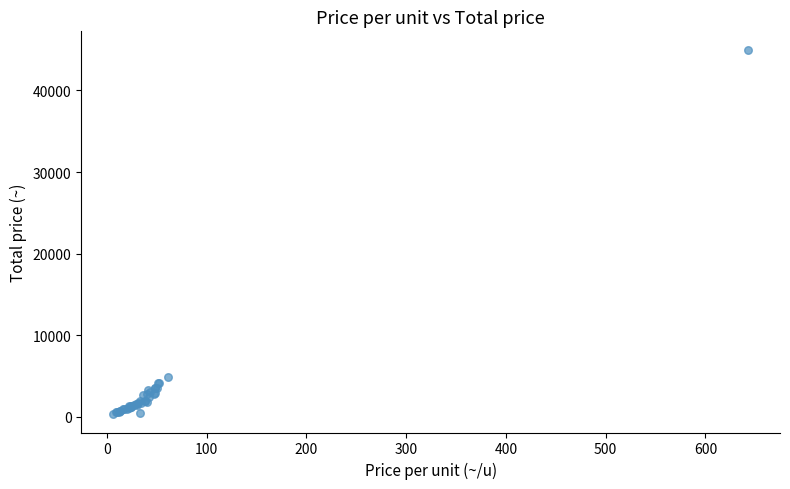

What Y value in the scatter plot is closest to 22665?

4900